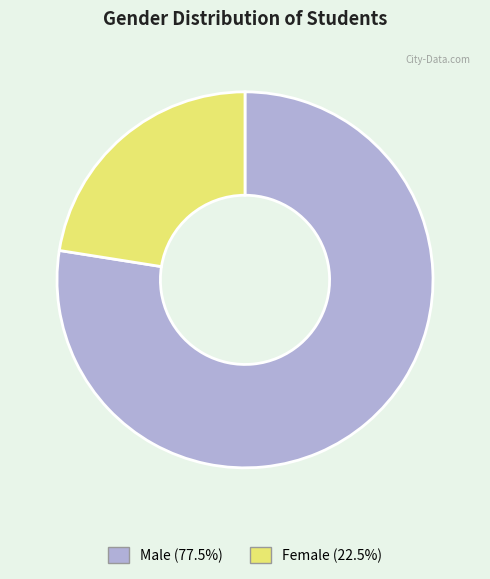

Is there any slice that represents more than half of the pie?

Yes